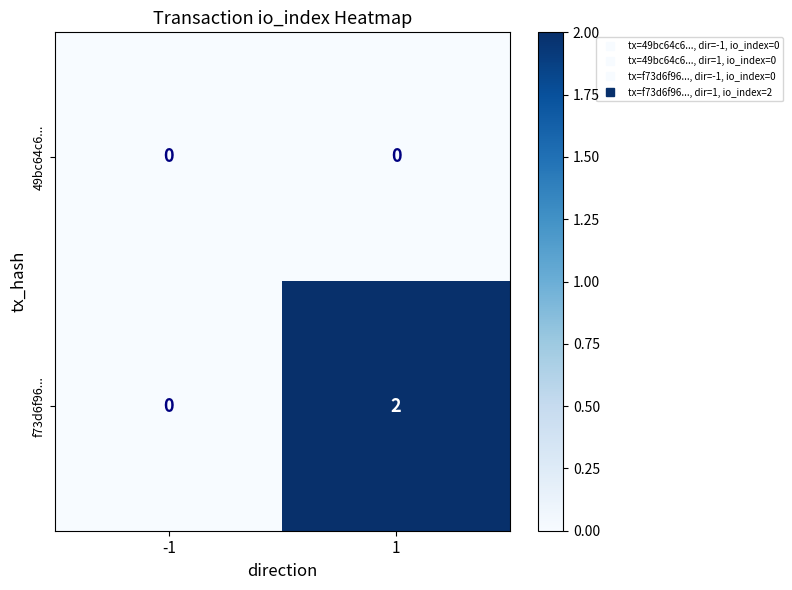

Rank the series by their maximum value, from highest to lowest.

f73d6f96..., 49bc64c6...